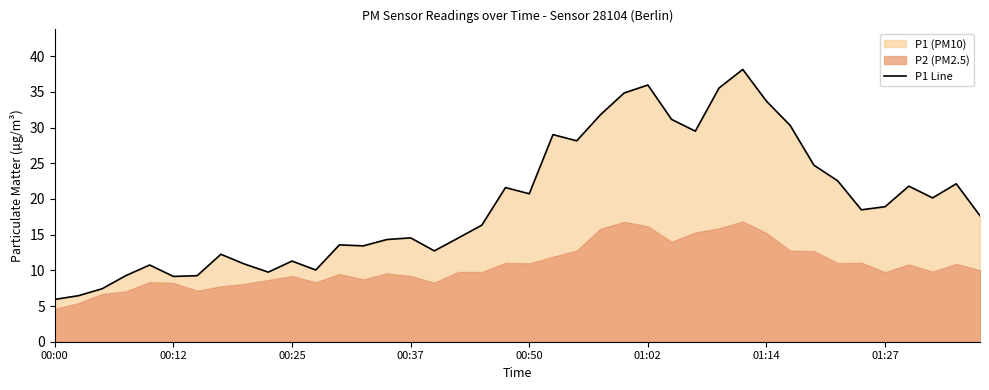

Which category has the lowest value across all series?

00:00